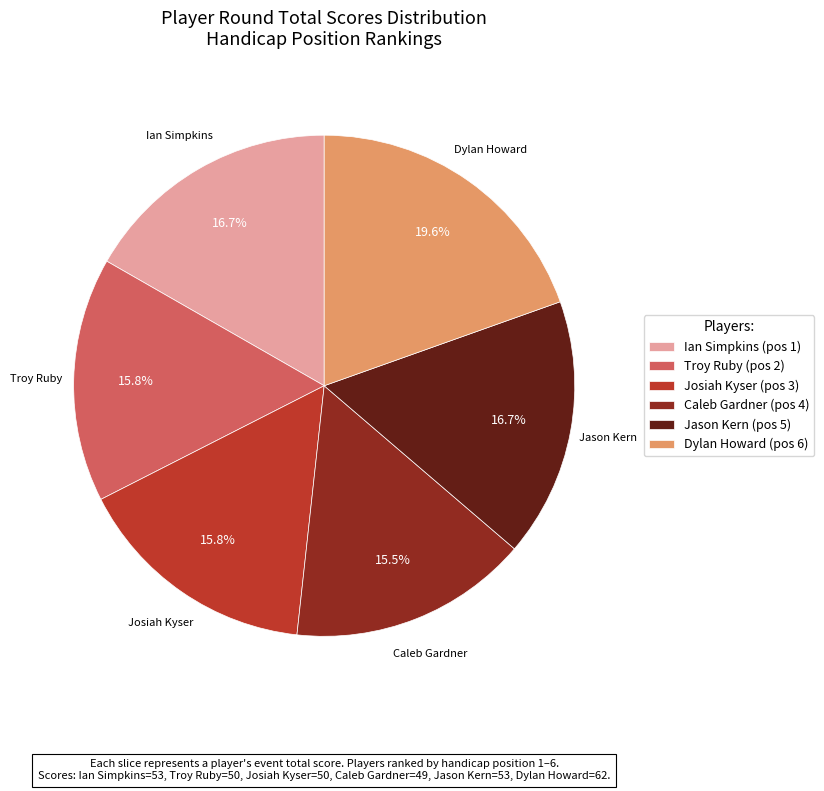

Combined, do Troy Ruby and Dylan Howard account for over 50%?

No